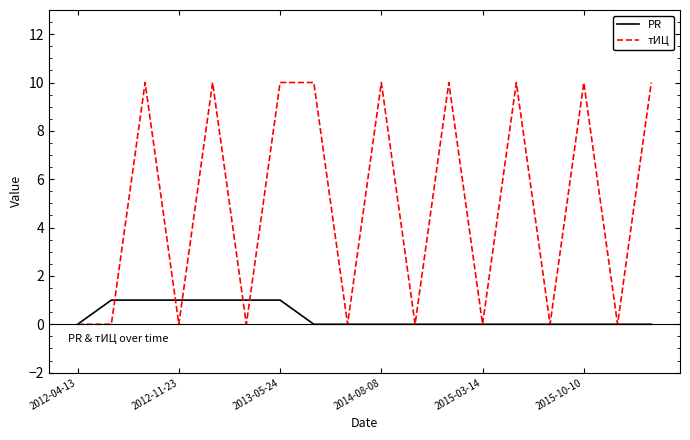

What is the maximum value shown in the chart?

10